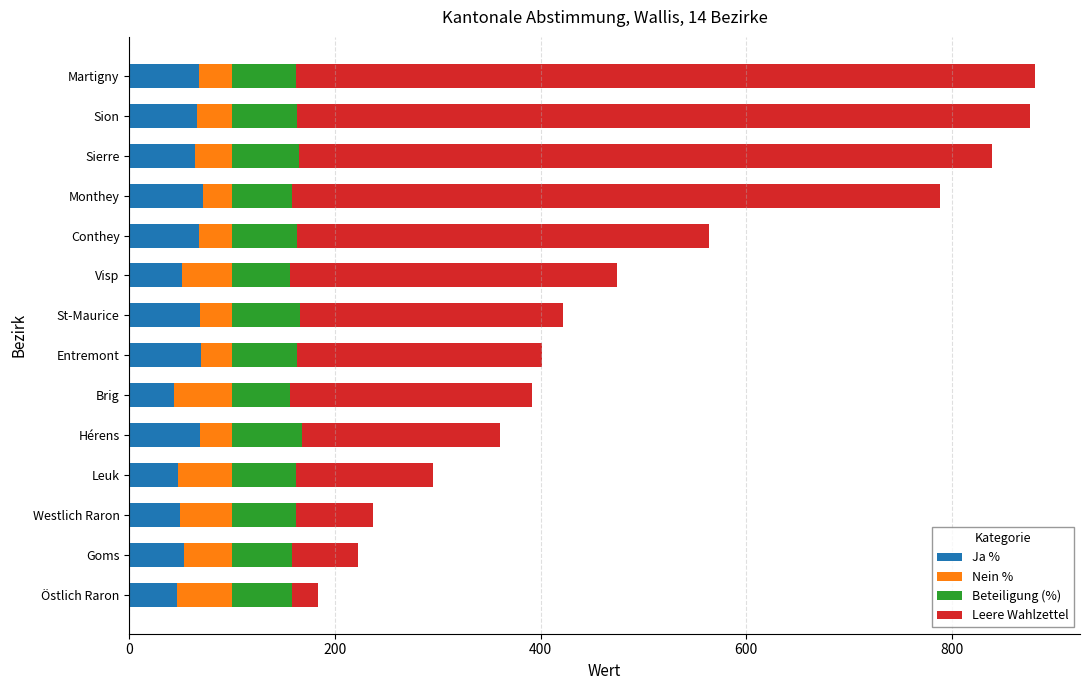

What is the approximate value of Ja % at Sion?

65.5